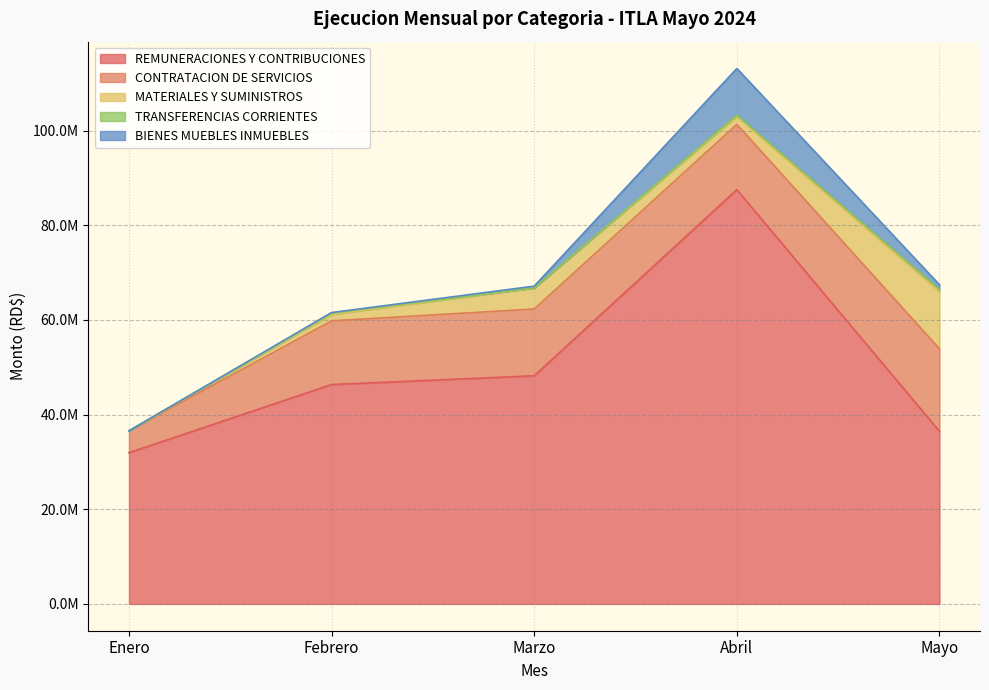

Reading left to right, list all the values displayed in this chart.

REMUNERACIONES Y CONTRIBUCIONES: Enero=31967889.8	Febrero=46361972.9	Marzo=48214854.7	Abril=87534889.6	Mayo=36484482.0
CONTRATACION DE SERVICIOS: Enero=4616276.0	Febrero=13463019.8	Marzo=14102132.0	Abril=13808951.9	Mayo=17427917.9
MATERIALES Y SUMINISTROS: Enero=0.0	Febrero=1366771.0	Marzo=4450000.0	Abril=1676616.4	Mayo=12099870.4
TRANSFERENCIAS CORRIENTES: Enero=0.0	Febrero=282102.9	Marzo=25000.0	Abril=268232.1	Mayo=464177.1
BIENES MUEBLES INMUEBLES: Enero=0.0	Febrero=99639.2	Marzo=364800.0	Abril=9865029.4	Mayo=970860.0